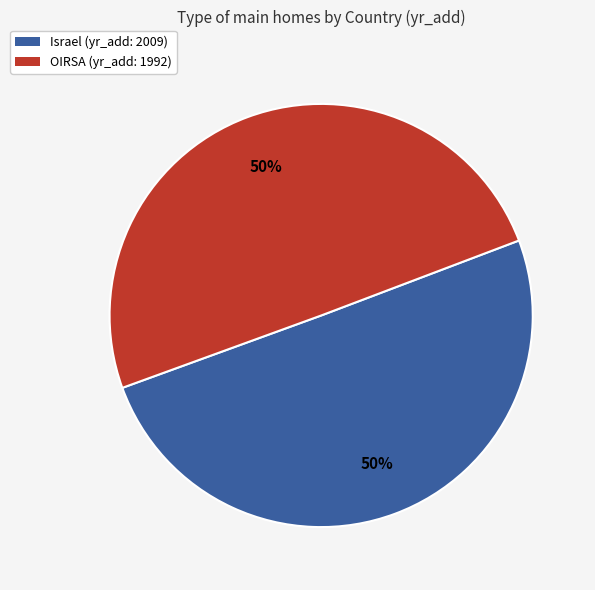

To the nearest percent, what portion does OIRSA represent?

50%